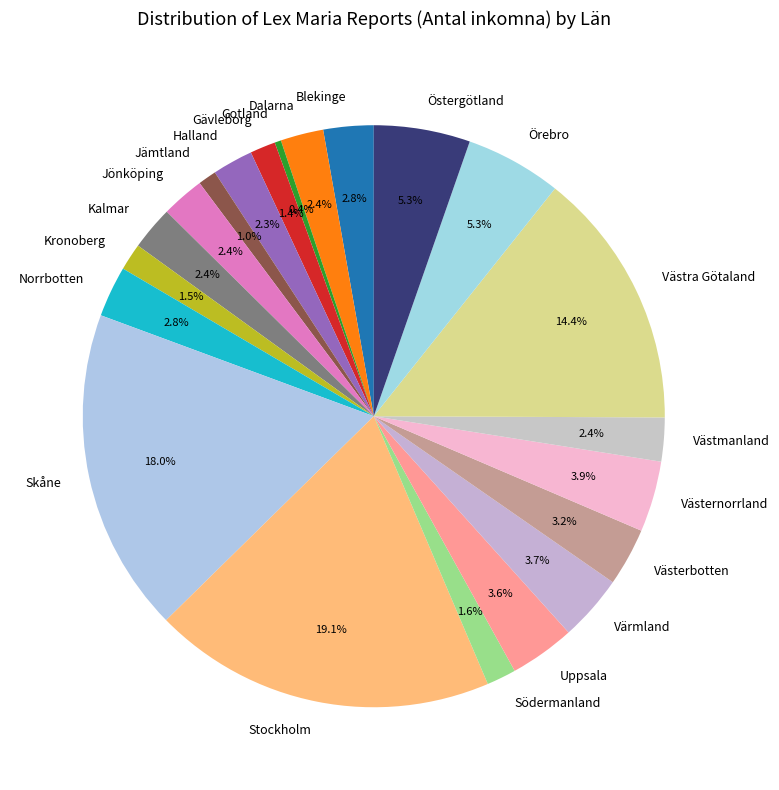

What percentage is the Uppsala slice, to the nearest percent?

4%